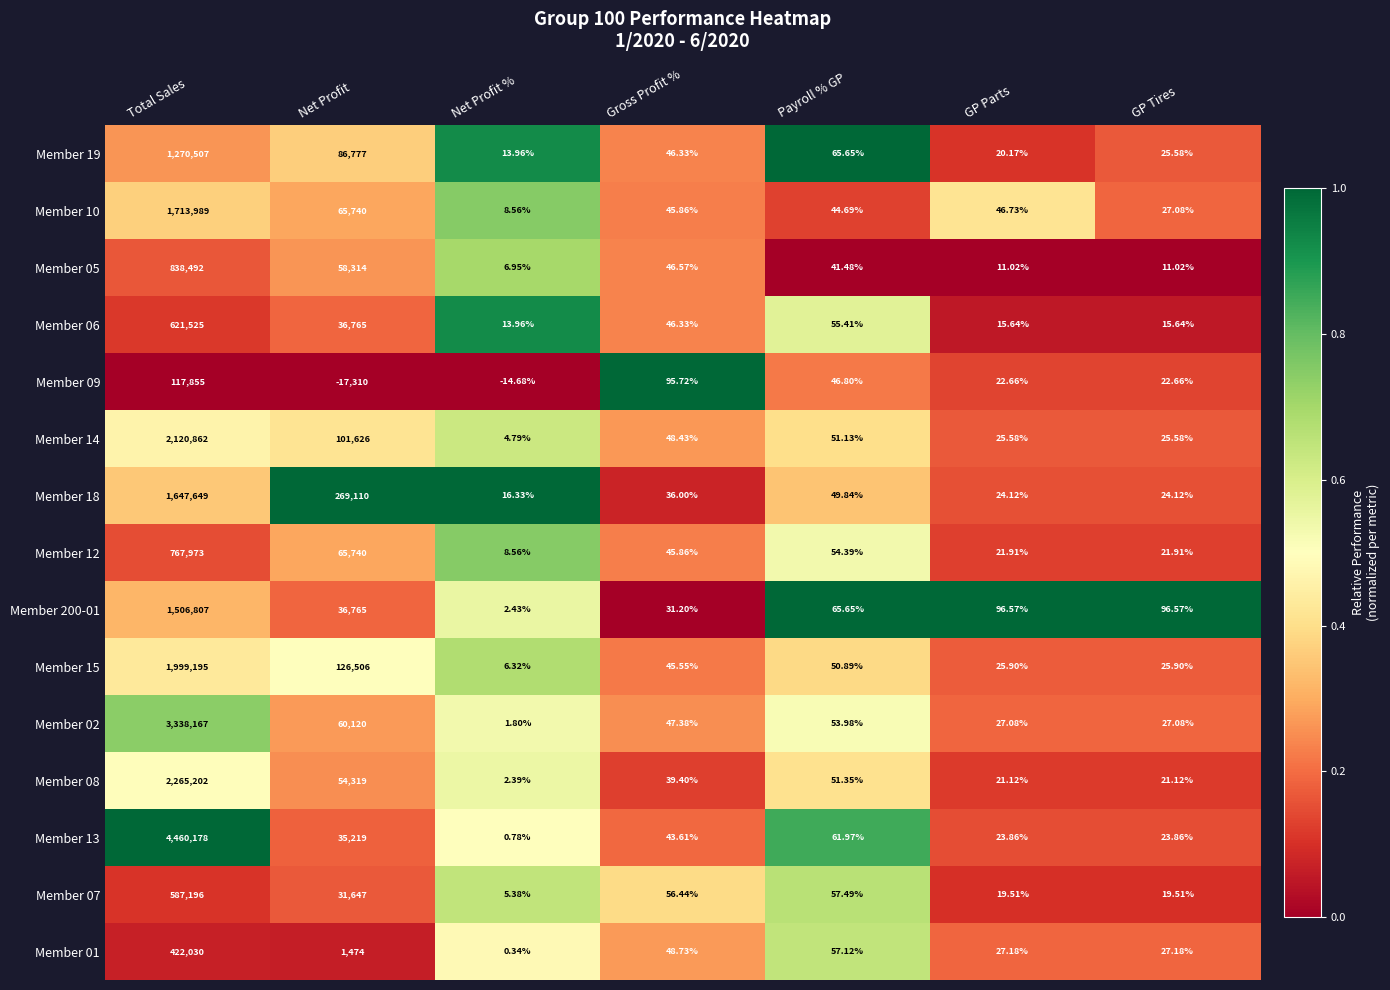

At which category is the sum across all series the highest?

Total Sales